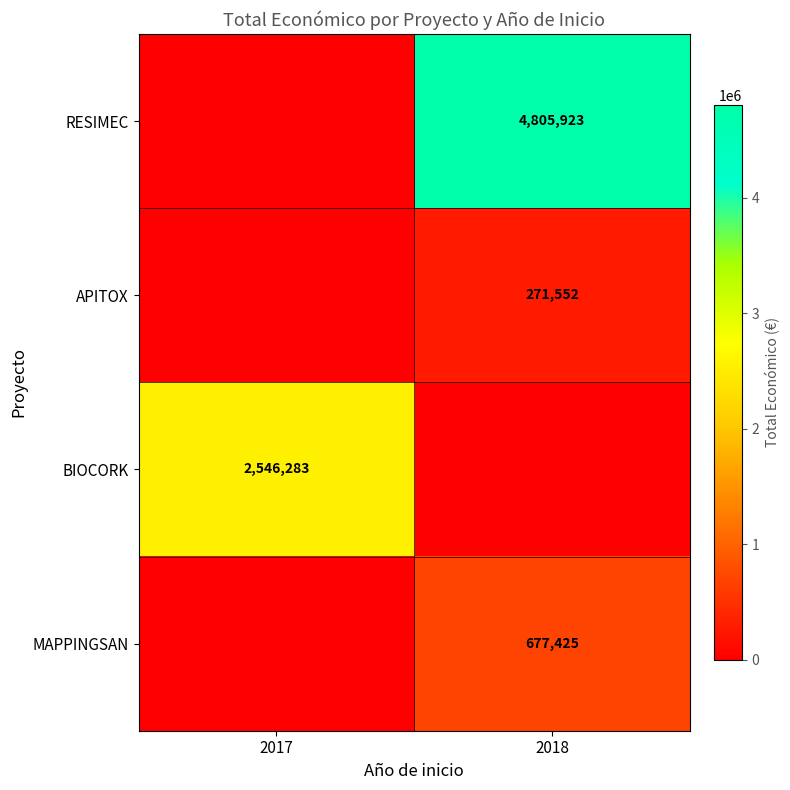

At how many categories does at least one series exceed 3013703?

1